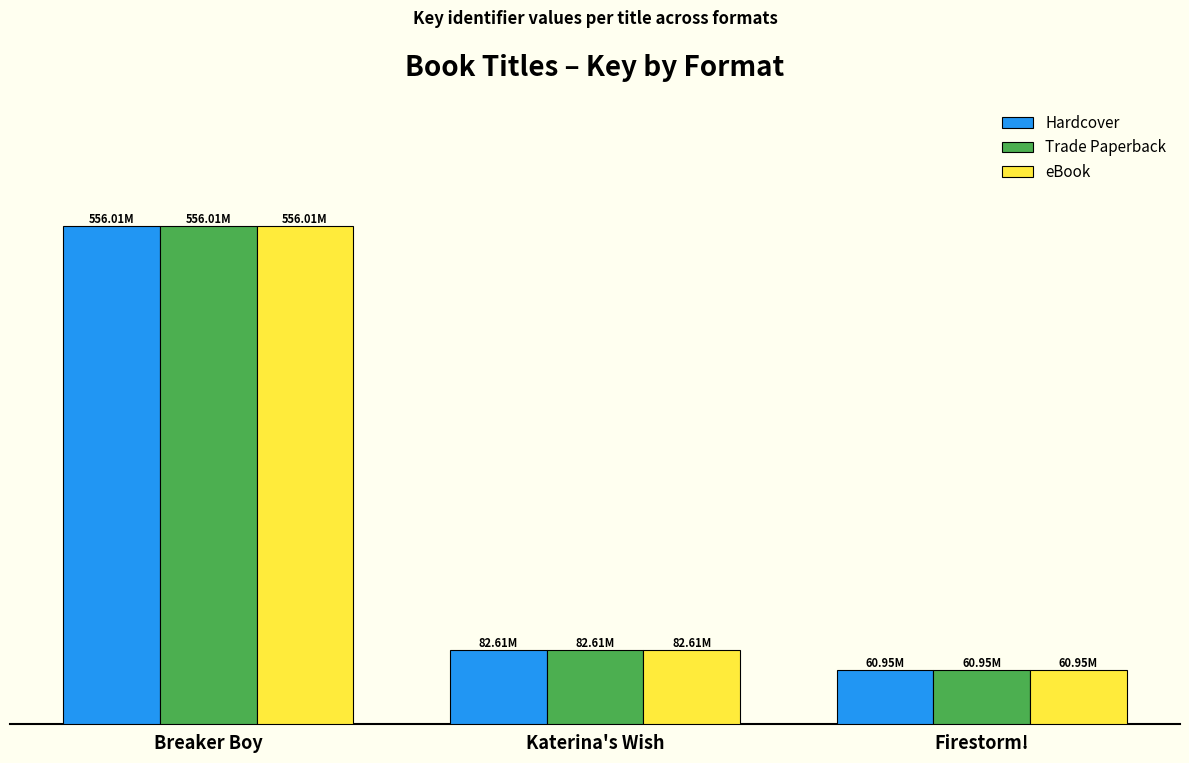

At which label does Hardcover reach its minimum?

Firestorm!